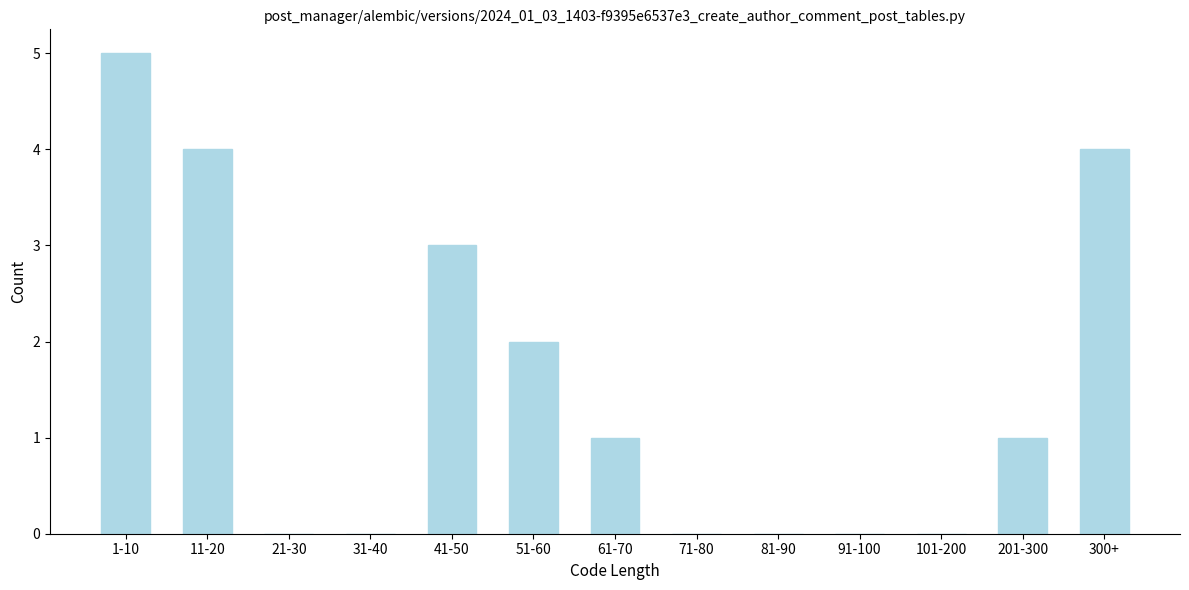

Reading left to right, extract all data points from this chart.

1-10=5	11-20=4	21-30=0	31-40=0	41-50=3	51-60=2	61-70=1	71-80=0	81-90=0	91-100=0	101-200=0	201-300=1	300+=4